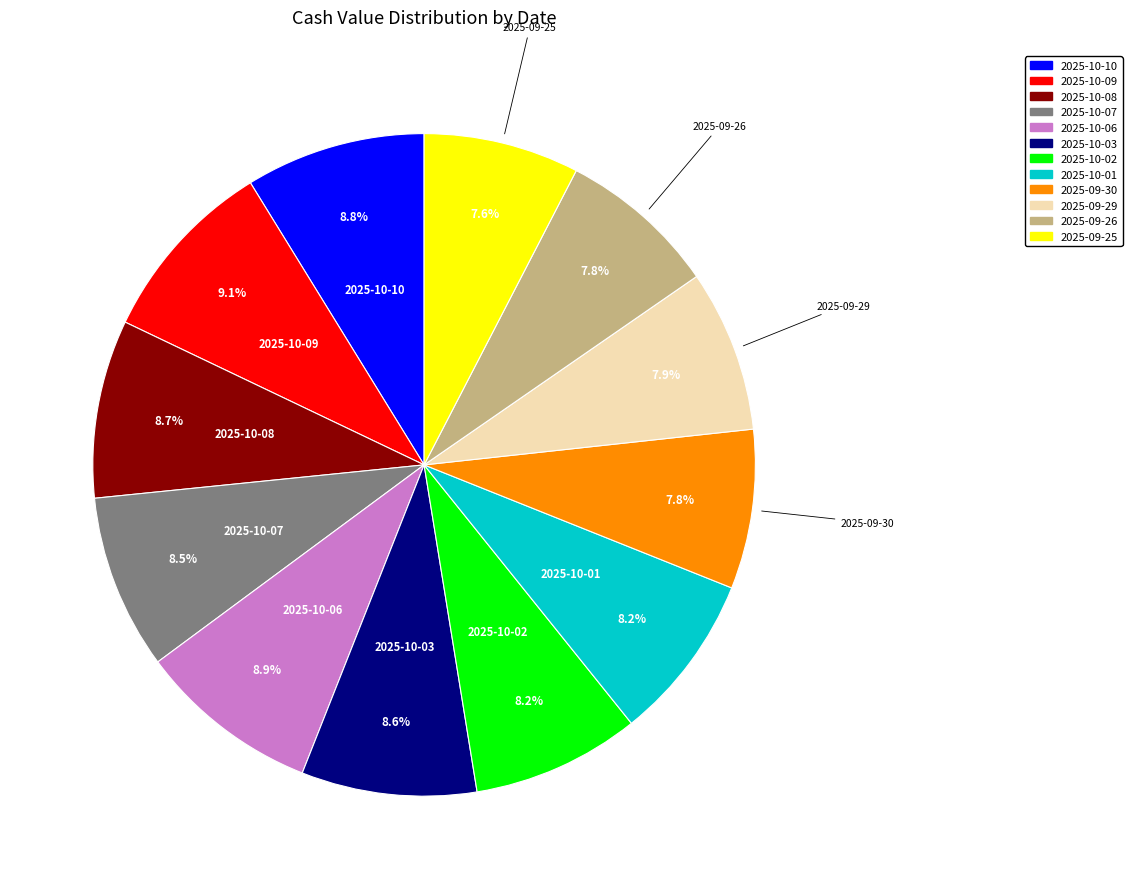

Combined, what portion of the pie is 2025-09-29 and 2025-10-06?

16.8%